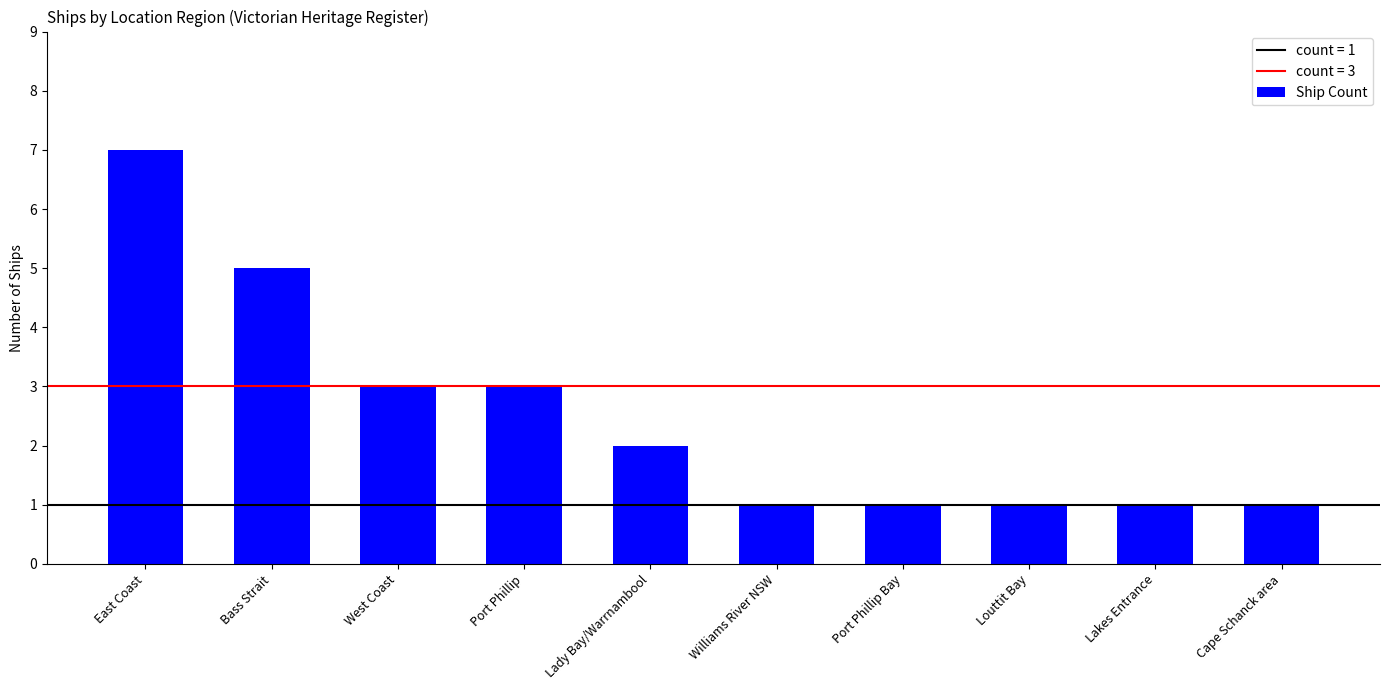

What is the ratio of the value at Lady Bay/Warrnambool to the value at Cape Schanck area?

2.0